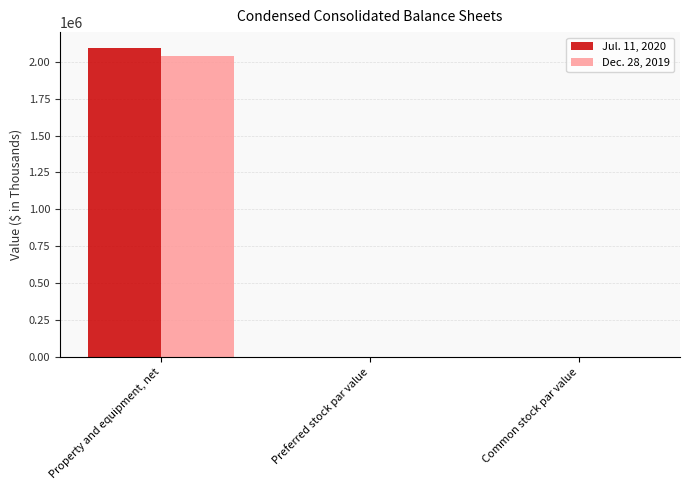

What is the sum of all Jul. 11, 2020 values?

2096439.0